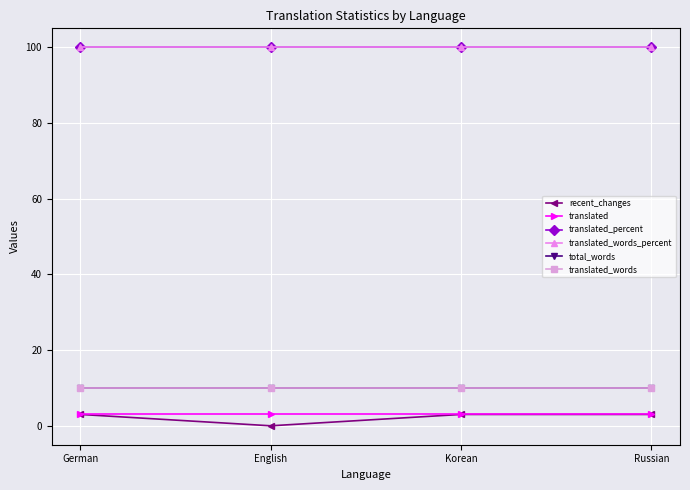

Is this an area chart (filled region under the line)?

No